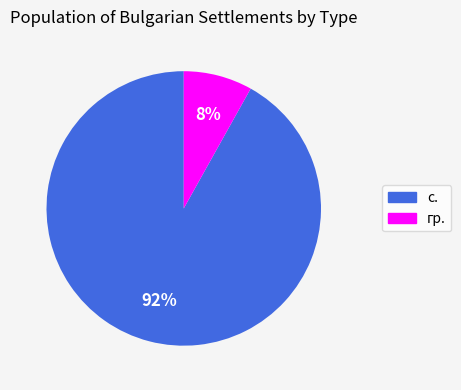

Which slice is the largest?

с.